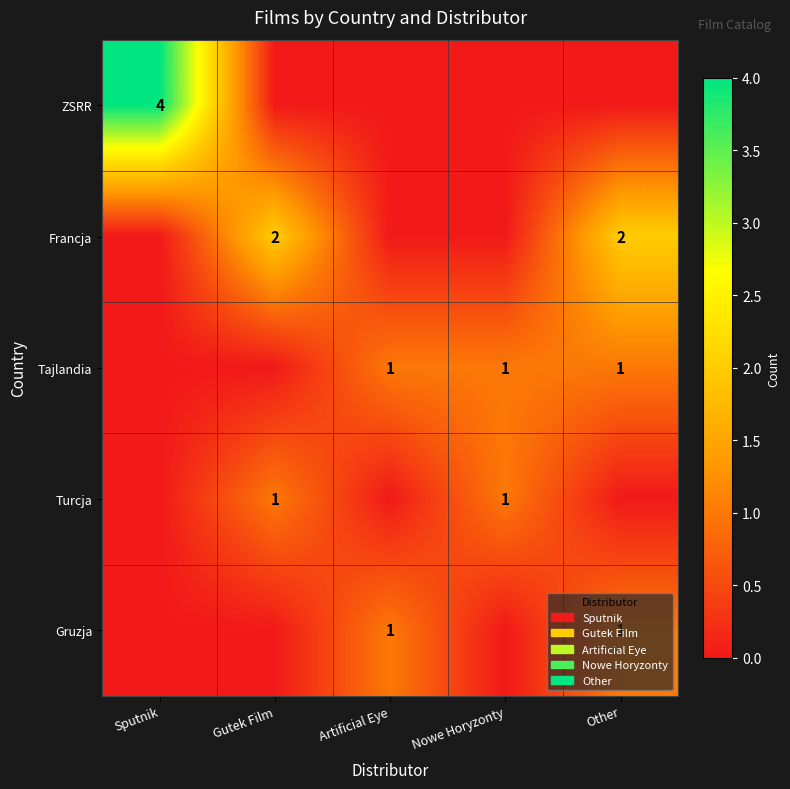

At which category does the chart reach its peak across all series?

Sputnik